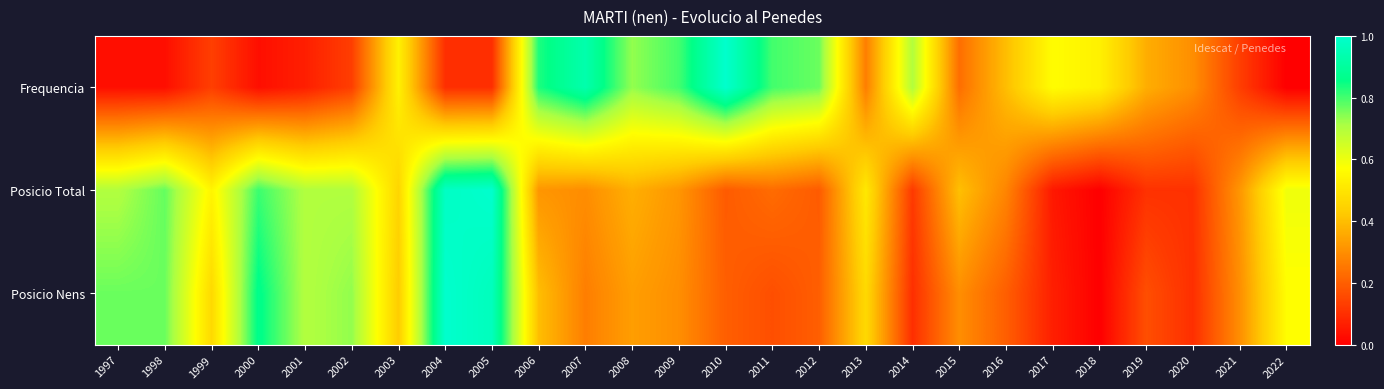

Rank the series by their average value, from highest to lowest.

Posicio Total, Posicio Nens, Frequencia